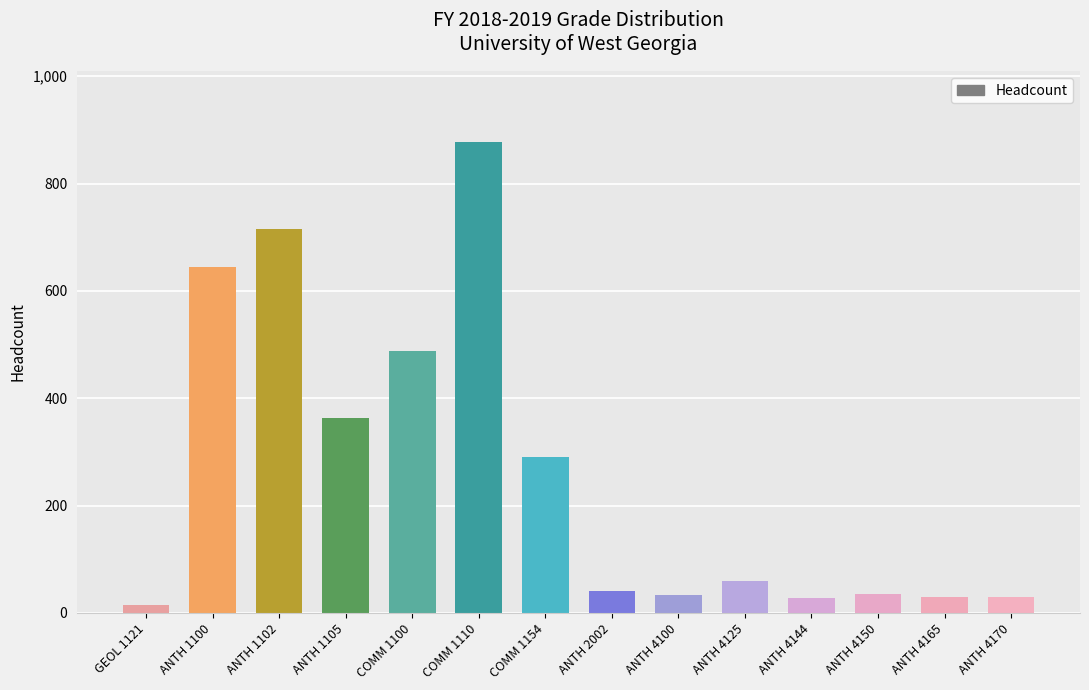

What is the greatest value displayed?

878